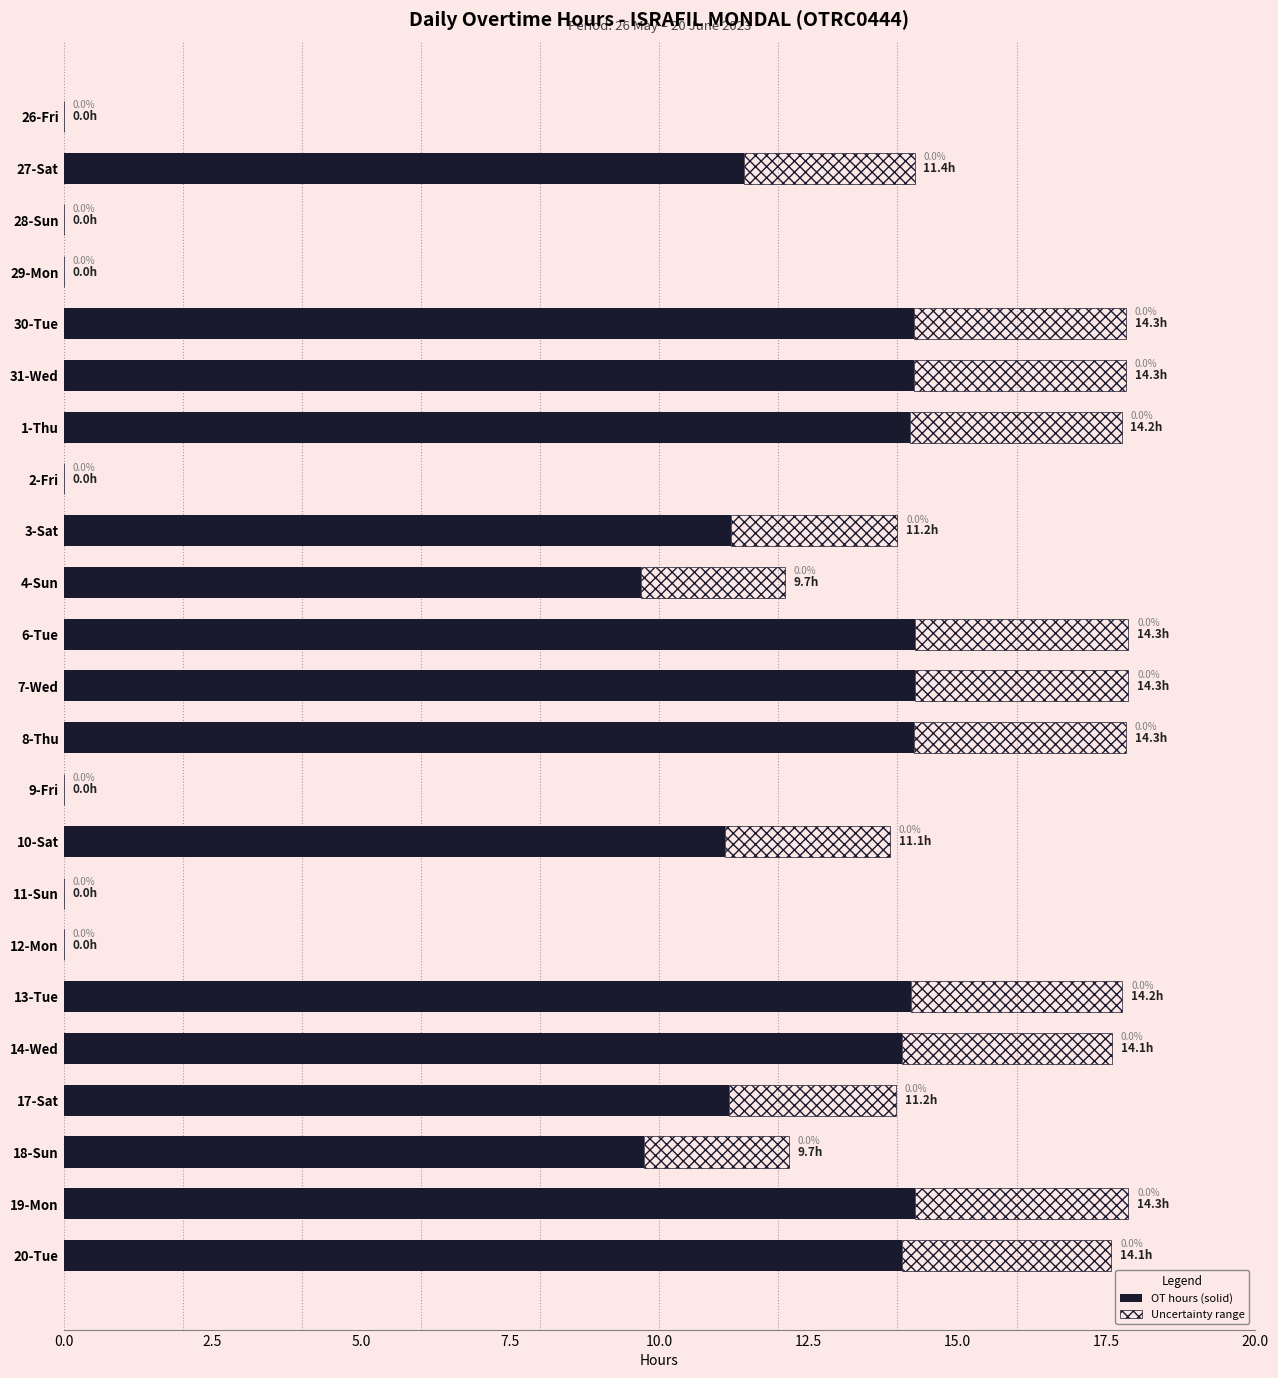

What is the total value across all series at 27-Sat?

14.3